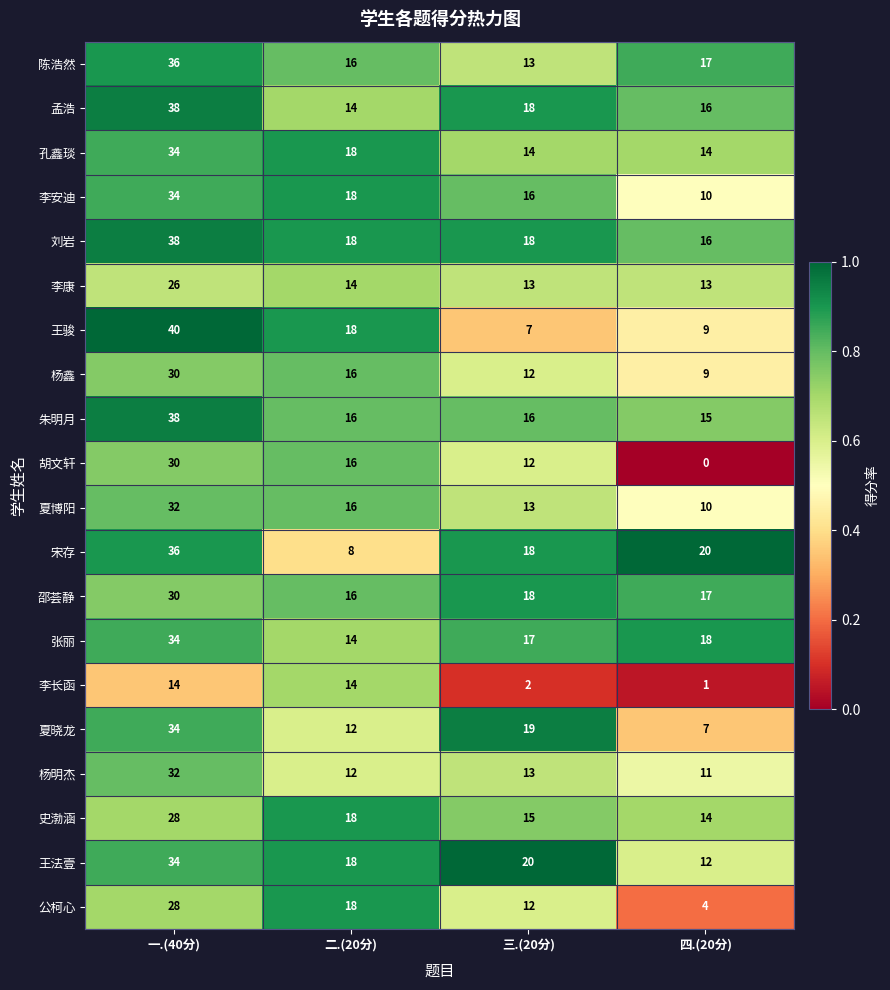

At which category does the chart reach its minimum across all series?

四.(20分)